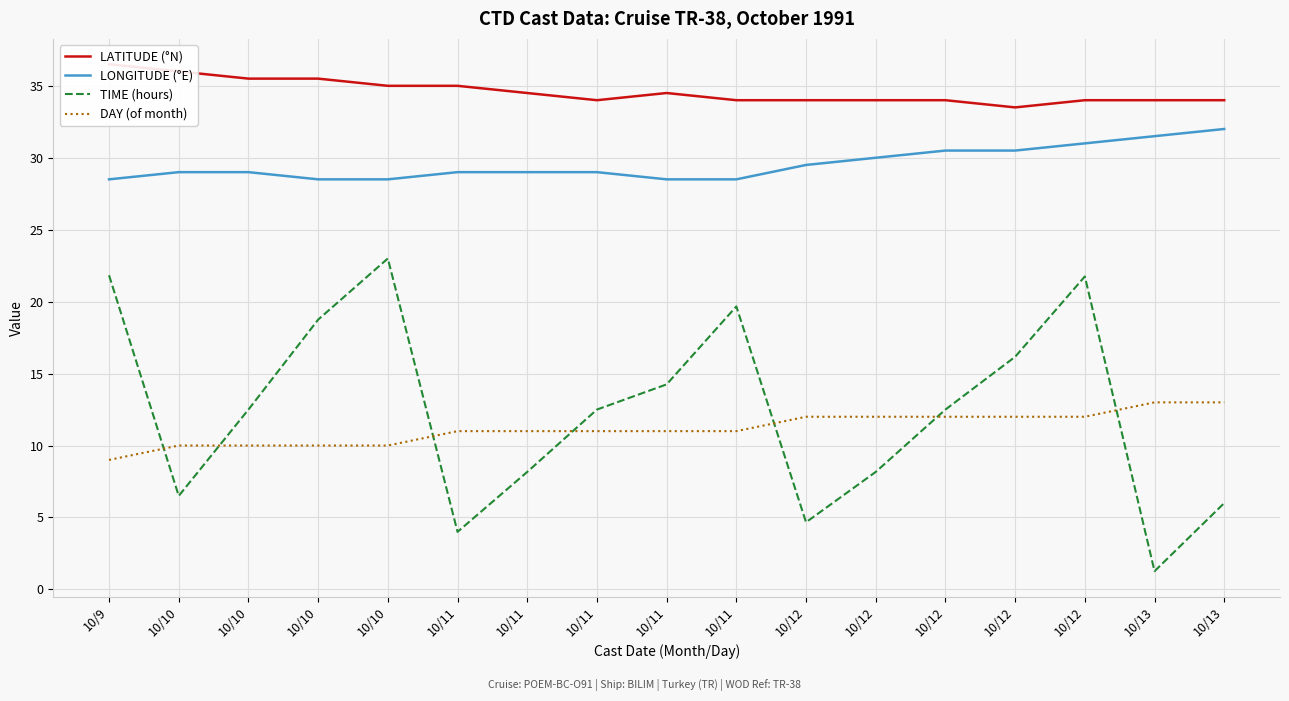

Reading left to right, what are all the values shown in this chart?

LATITUDE (°N): 10/9=36.5	10/10=36.0	10/10=35.5	10/10=35.5	10/10=35.0	10/11=35.0	10/11=34.5	10/11=34.0	10/11=34.5	10/11=34.0	10/12=34.0	10/12=34.0	10/12=34.0	10/12=33.5	10/12=34.0	10/13=34.0	10/13=34.0
LONGITUDE (°E): 10/9=28.5	10/10=29.0	10/10=29.0	10/10=28.5	10/10=28.5	10/11=29.0	10/11=29.0	10/11=29.0	10/11=28.5	10/11=28.5	10/12=29.5	10/12=30.0	10/12=30.5	10/12=30.5	10/12=31.0	10/13=31.5	10/13=32.0
TIME (hours): 10/9=21.8	10/10=6.5	10/10=12.5	10/10=18.8	10/10=23.0	10/11=4.0	10/11=8.2	10/11=12.5	10/11=14.2	10/11=19.7	10/12=4.7	10/12=8.2	10/12=12.5	10/12=16.2	10/12=21.8	10/13=1.3	10/13=6.0
DAY (of month): 10/9=9.0	10/10=10.0	10/10=10.0	10/10=10.0	10/10=10.0	10/11=11.0	10/11=11.0	10/11=11.0	10/11=11.0	10/11=11.0	10/12=12.0	10/12=12.0	10/12=12.0	10/12=12.0	10/12=12.0	10/13=13.0	10/13=13.0